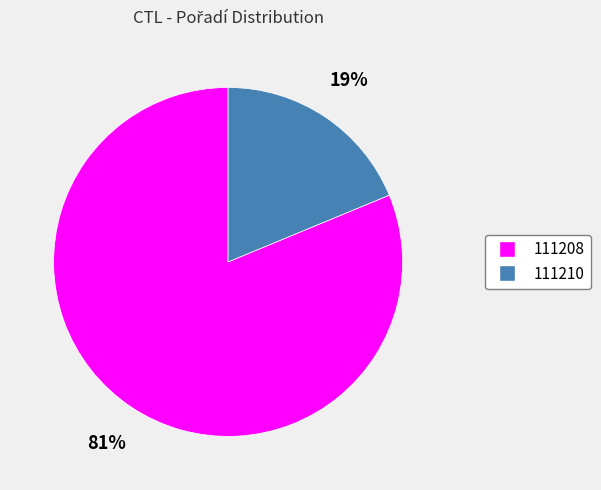

Is the sum of 111210 and 111208 greater than half?

Yes